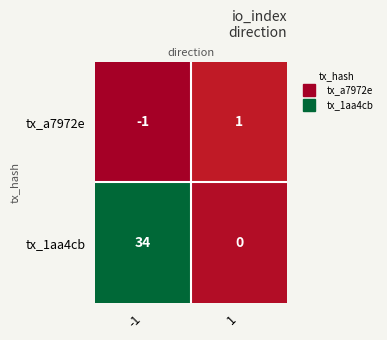

True or false: tx_1aa4cb has a value of -18 at 1.

False